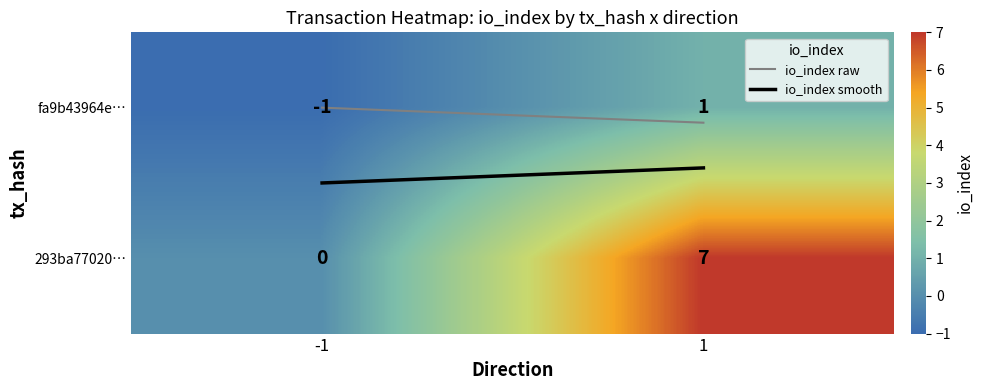

At 1, list the series in order from smallest to largest.

fa9b43964e…, 293ba77020…